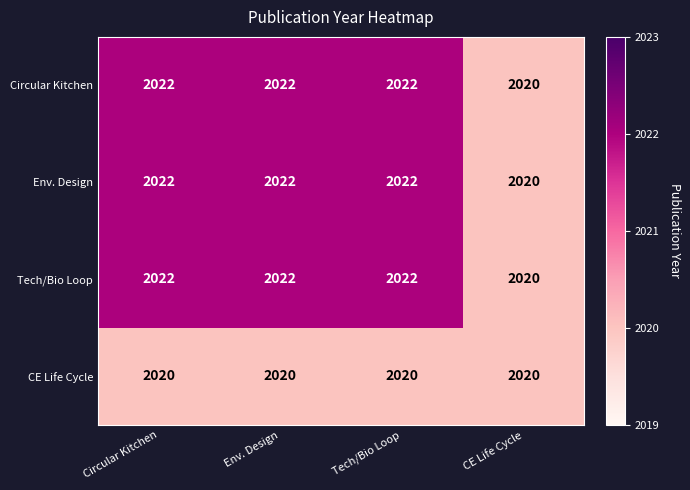

True or false: Circular Kitchen has a value of 2799 at CE Life Cycle.

False